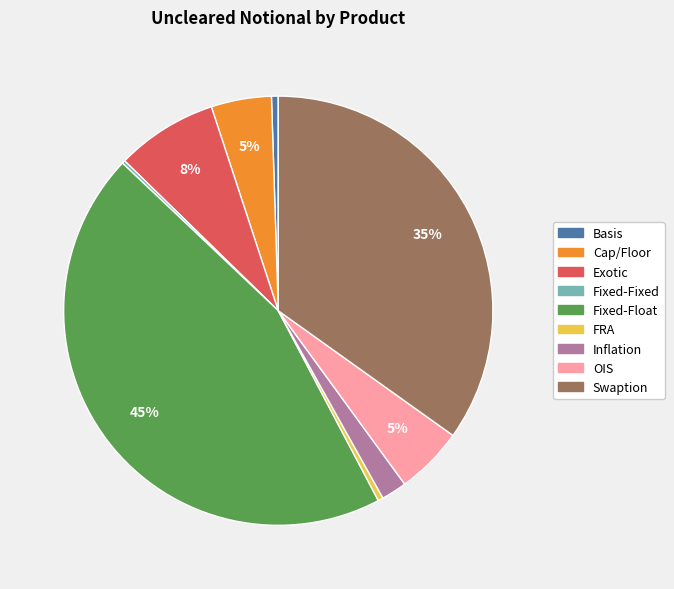

Does any single category account for the majority?

No